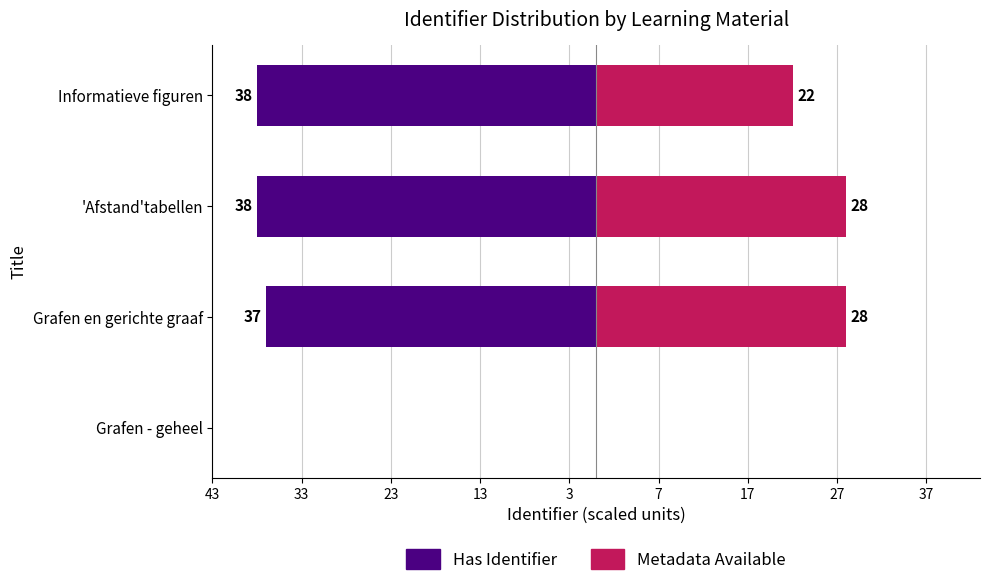

What is the sum of all Metadata Available values?

78